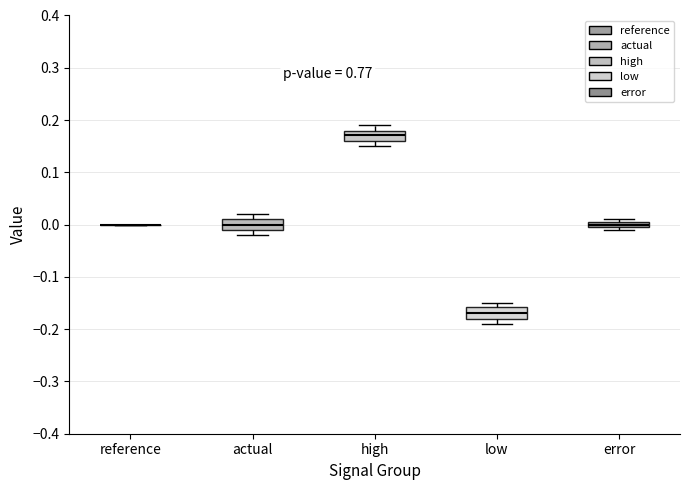

Where does the median line of the box for low sit on the y-axis? The values are not printed on the chart, so give them approximately, as read against the axis.

-0.17